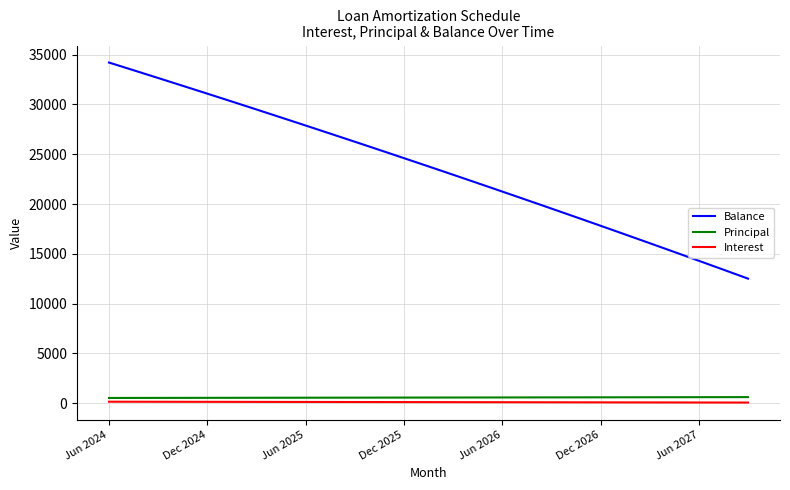

What is the maximum value shown in the chart?

34216.0